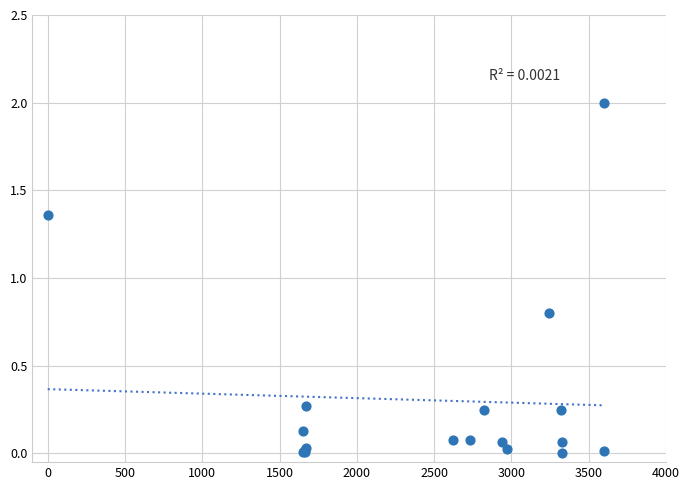

What Y value in the scatter plot is closest to 1?

0.8